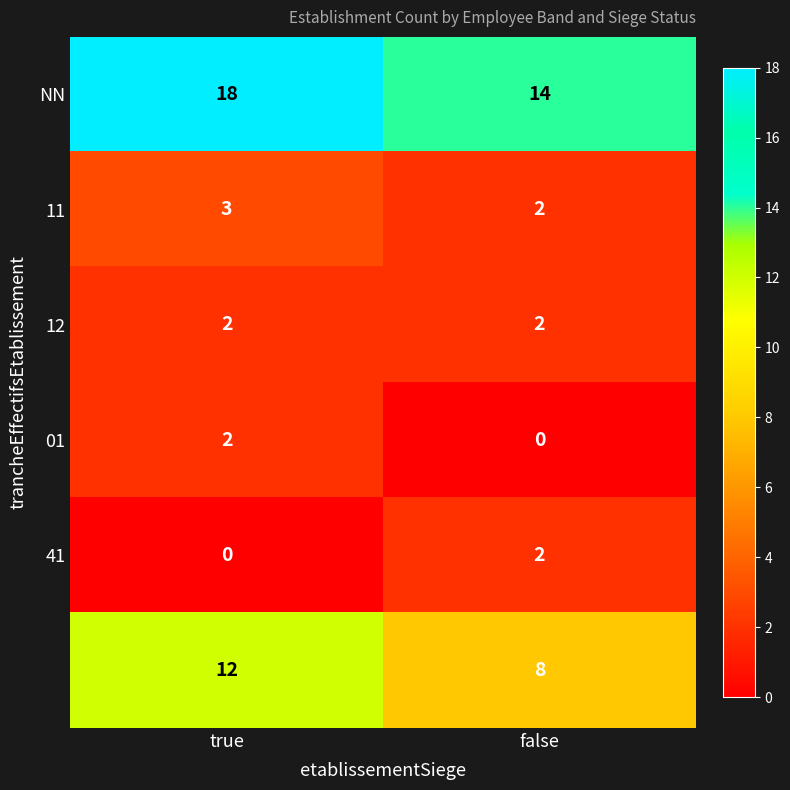

What is the spread (max minus min) of values at true?

18